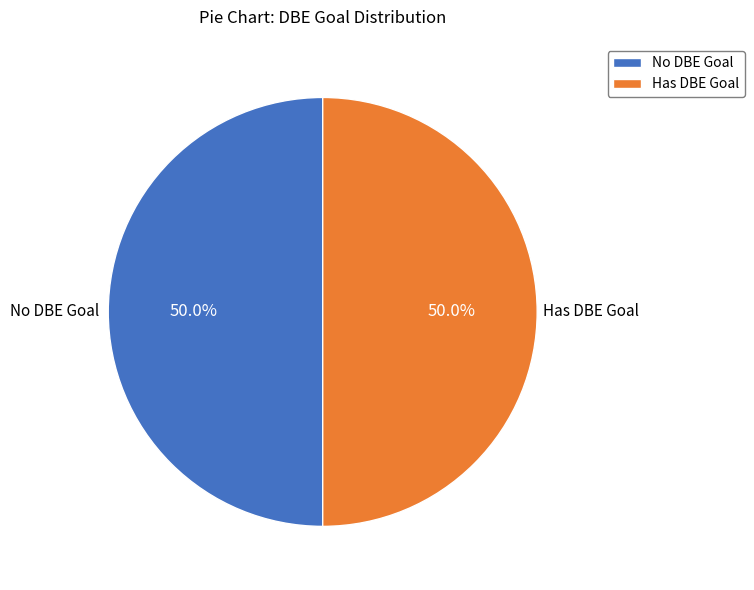

Count the number of slices in the pie.

2